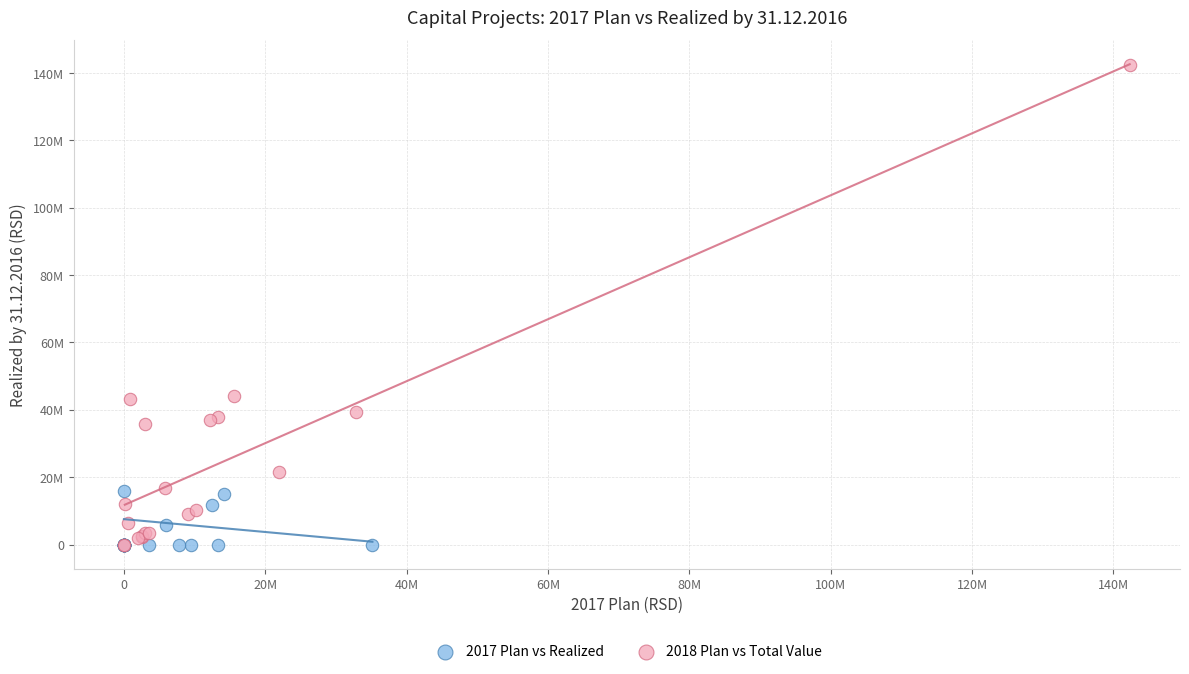

Which series reaches the maximum Y coordinate?

2018 Plan vs Total Value